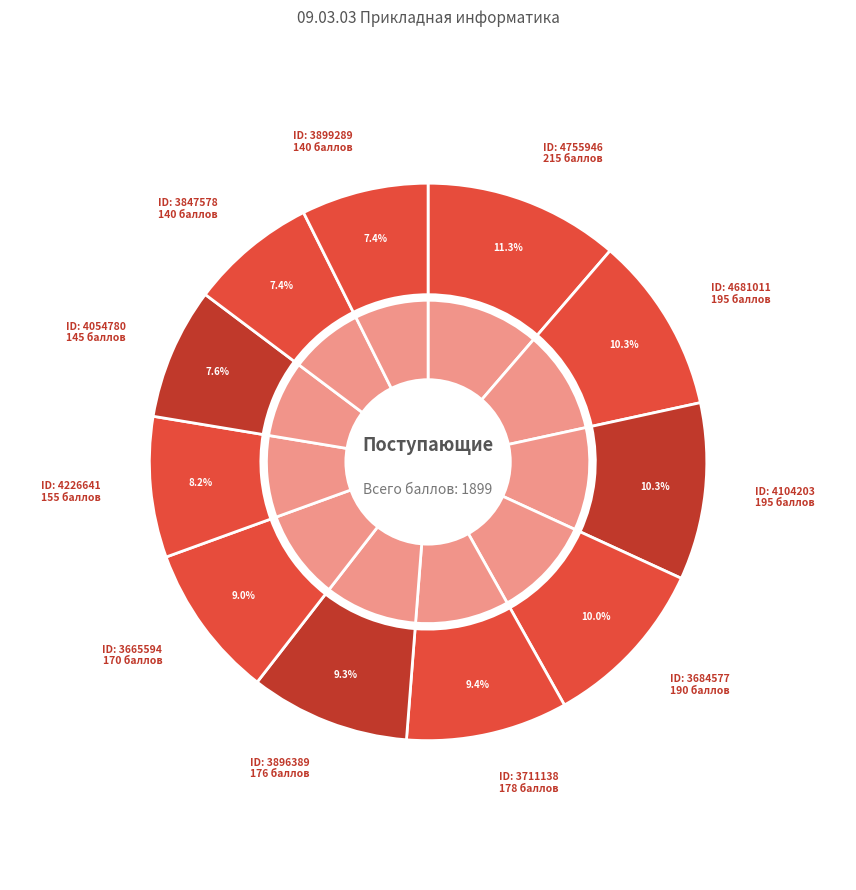

Is it true that 4681011 is 10% of the pie?

True